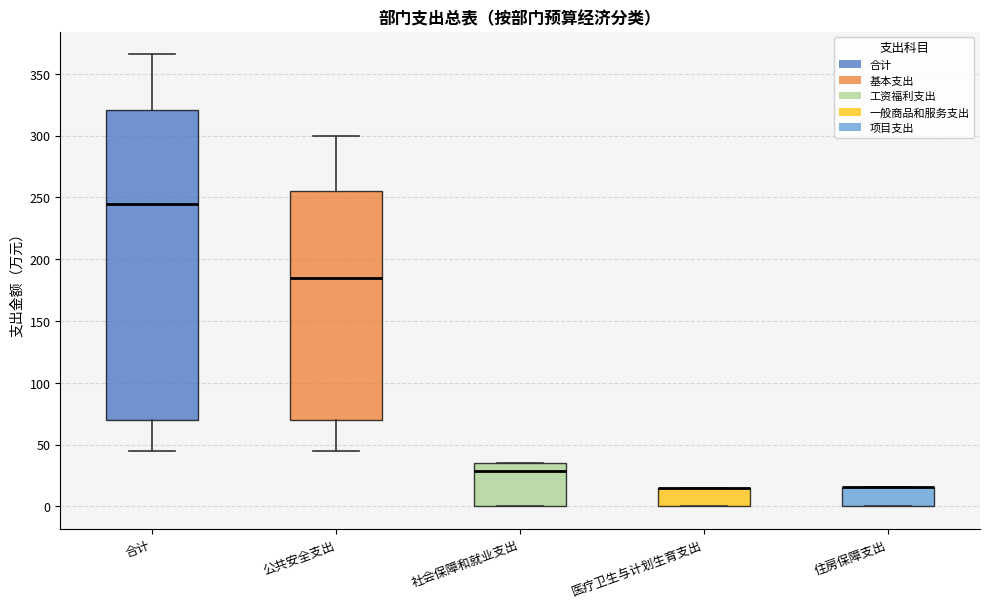

Which box is the tallest, from its lower edge to its upper edge?

合计